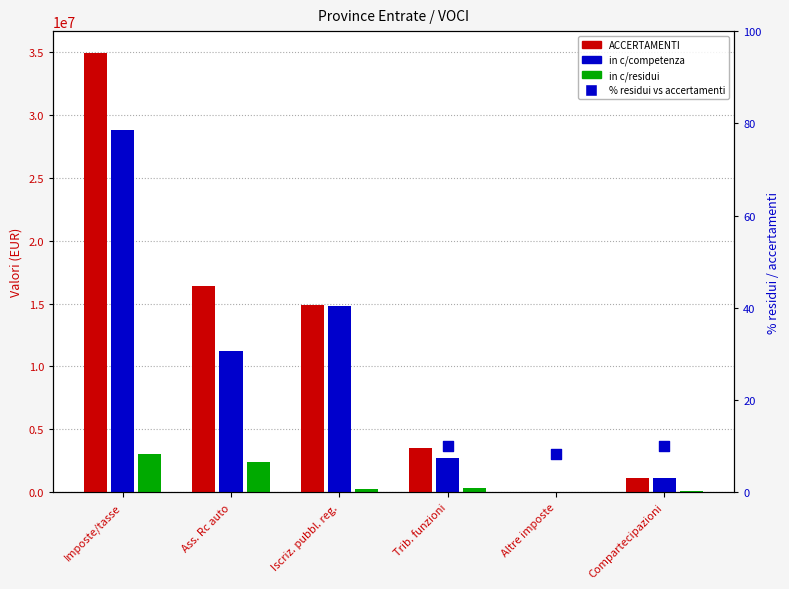

What are all the series names shown in the legend?

ACCERTAMENTI, in c/competenza, in c/residui, % residui/accertamenti